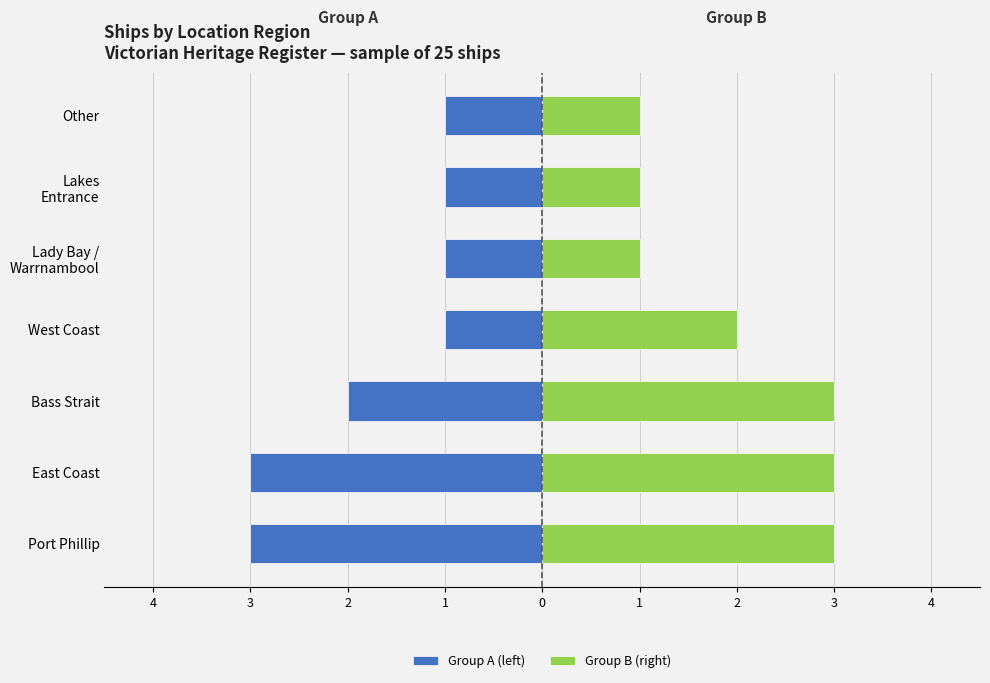

How many bars are there in total?

14